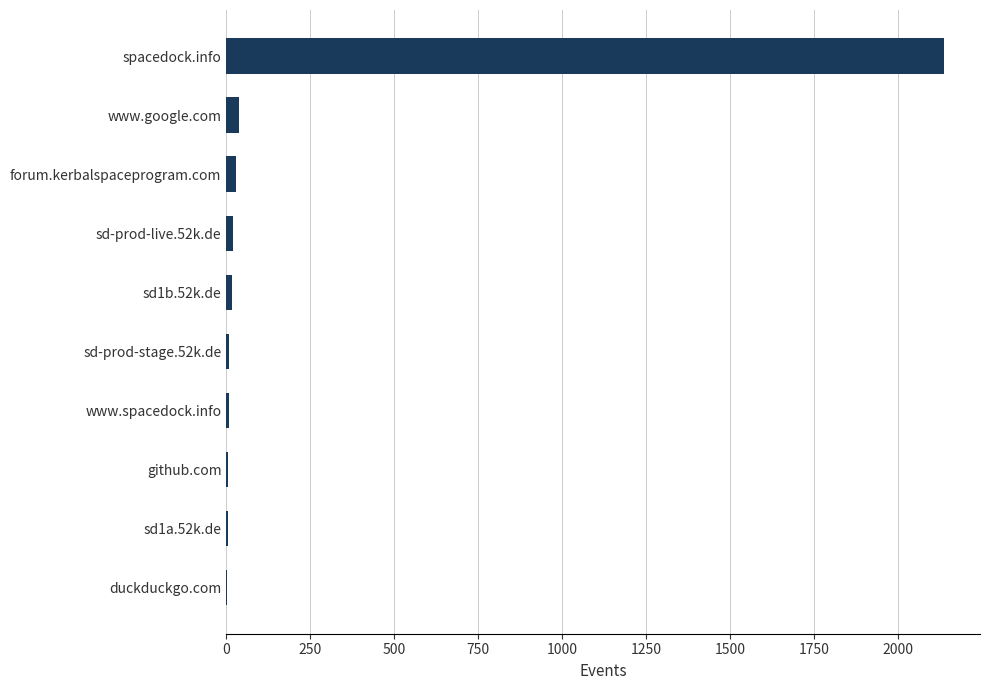

What is the greatest value displayed?

2137